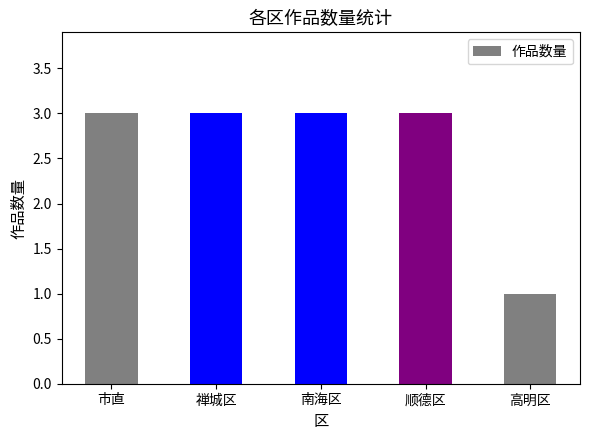

Count the values in the range 3 to 4.

4